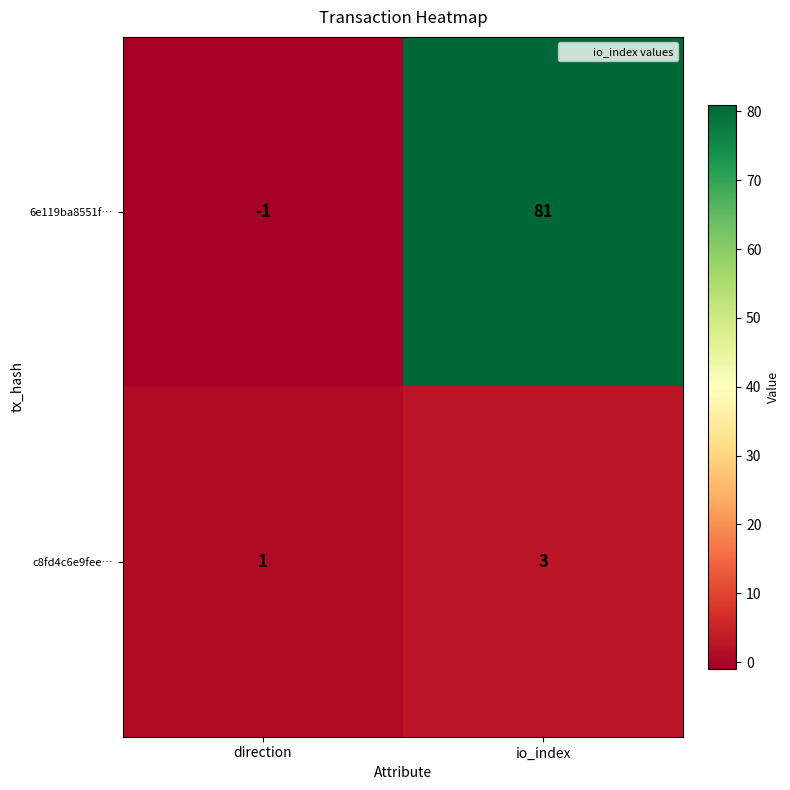

What is the maximum value for c8fd4c6e9fee…?

3